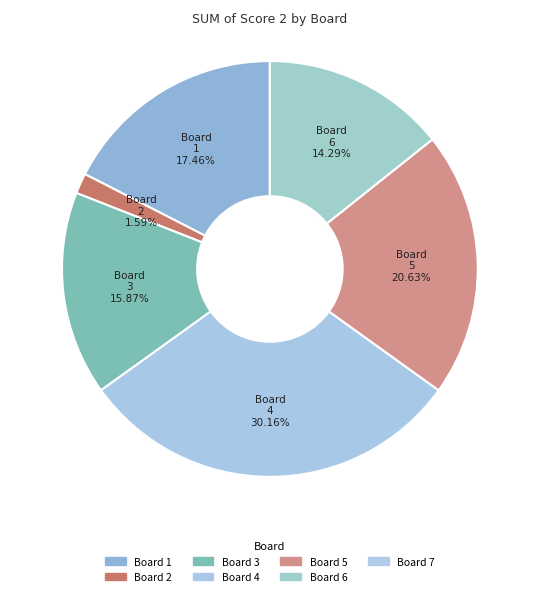

Which category has the smallest portion of the pie?

Board 7